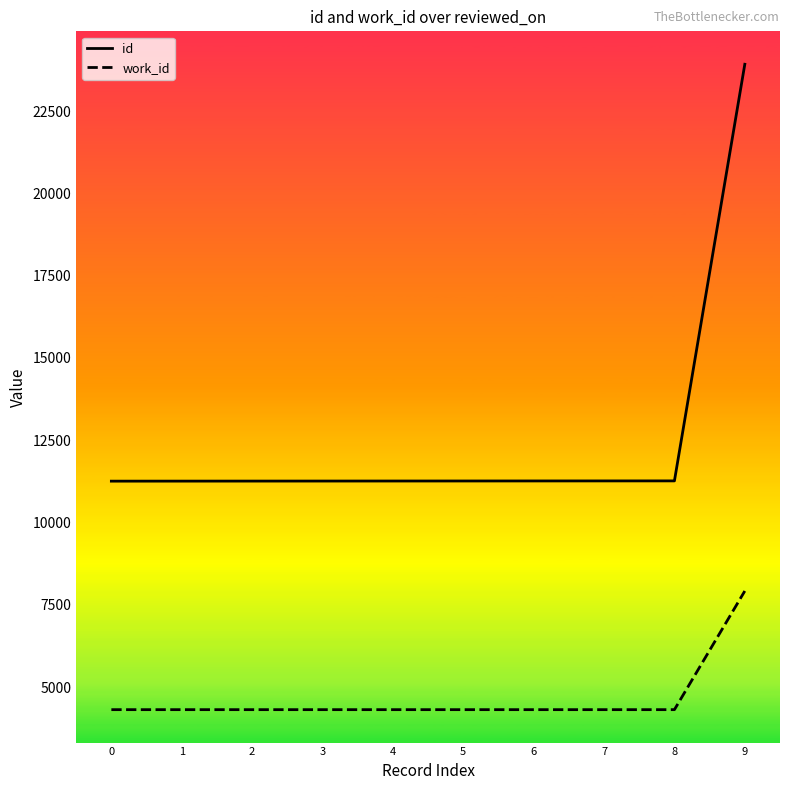

What are all the series names shown in the legend?

id, work_id